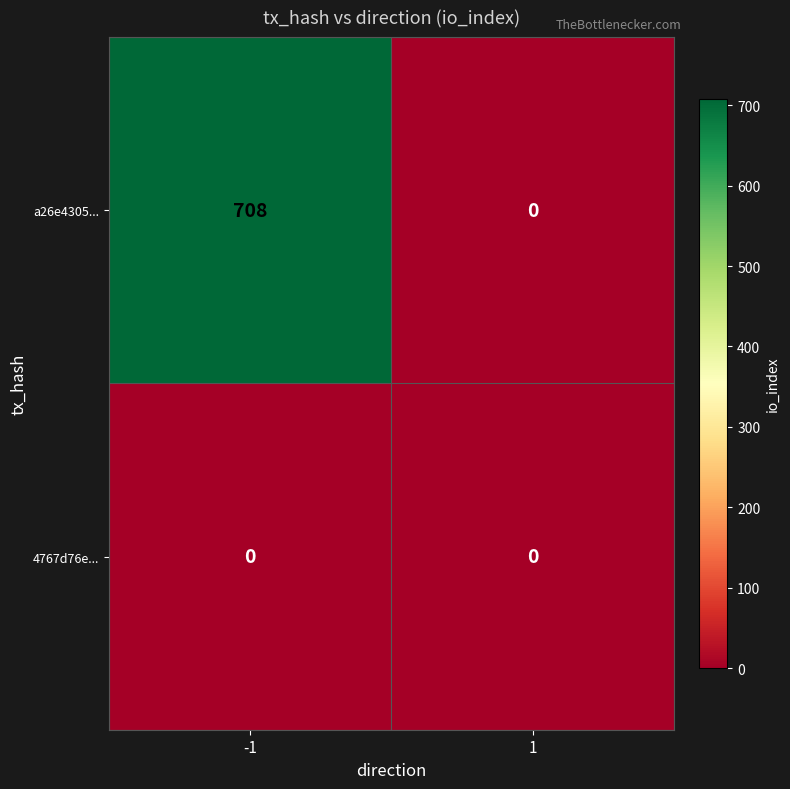

Reading left to right, transcribe all the data shown in this chart.

a26e4305...: 708	0
4767d76e...: 0	0